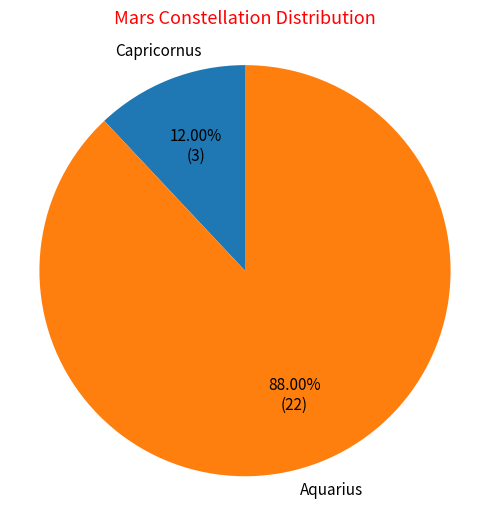

Is there a majority slice in this chart?

Yes